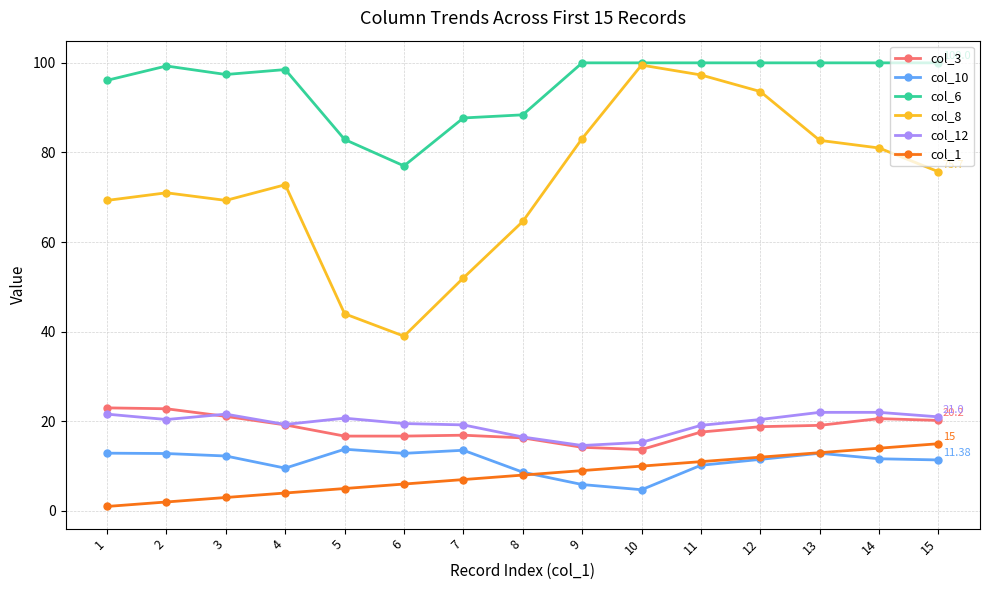

True or false: col_3 has a value of 5.6 at 10.

False